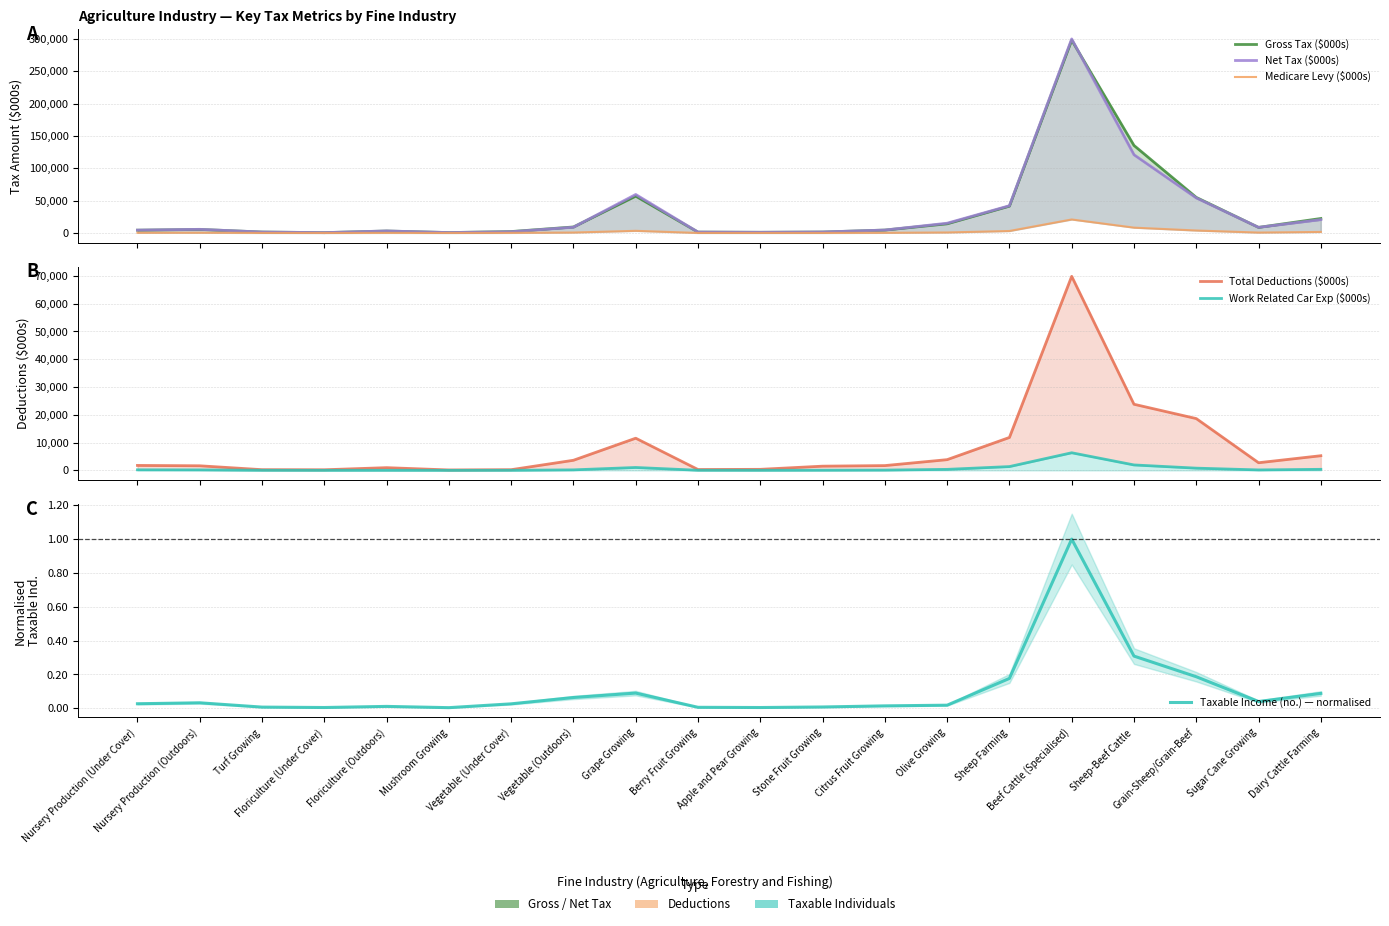

True or false: Total Deductions ($000s) and Medicare Levy ($000s) cross at least once.

False